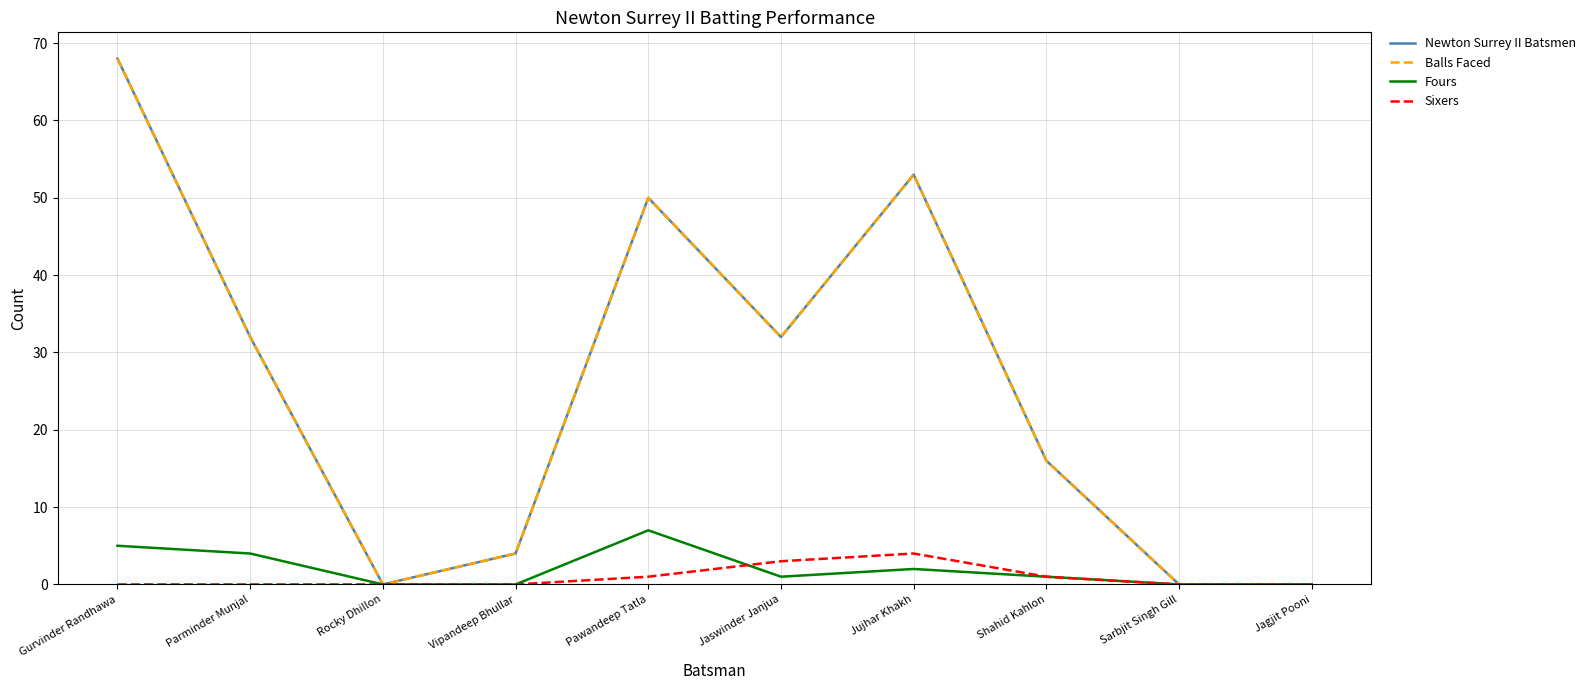

What is the label of the 1st point from the left?

Gurvinder Randhawa